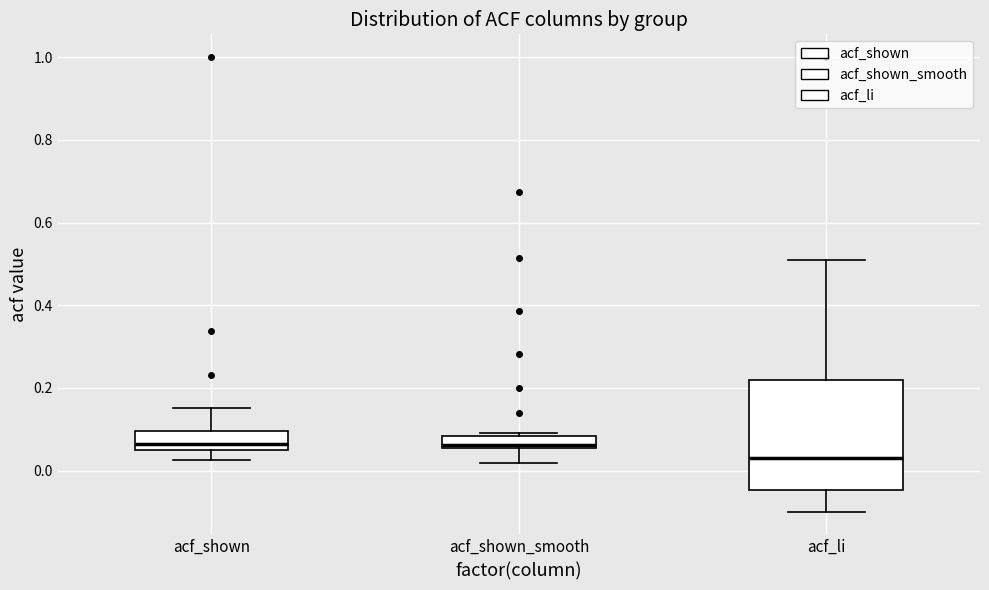

Reading left to right, transcribe this box plot: for each box, give where its median line is, the range the box spans, and where its two whiskers end, as read against the y-axis. The values are not printed on the chart, so give them approximately, as read against the axis.

acf_shown: median 0.06, box 0.04 to 0.10, whiskers 0.02 to 0.16
acf_shown_smooth: median 0.06 (just above the box's lower edge), box 0.06 to 0.08, whiskers 0.02 to 0.10
acf_li: median 0.04, box -0.04 to 0.22, whiskers -0.10 to 0.52